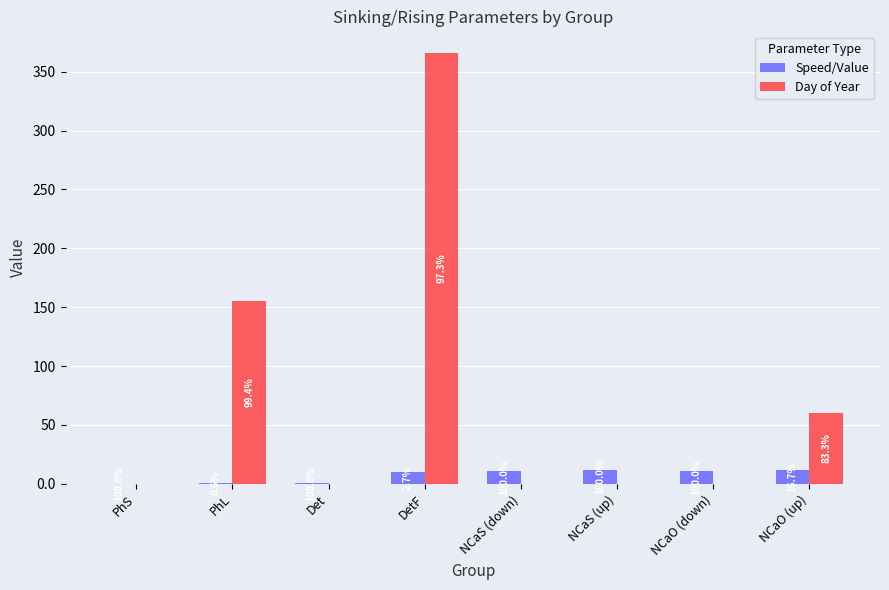

What are all the series names shown in the legend?

Speed/Value, Day of Year